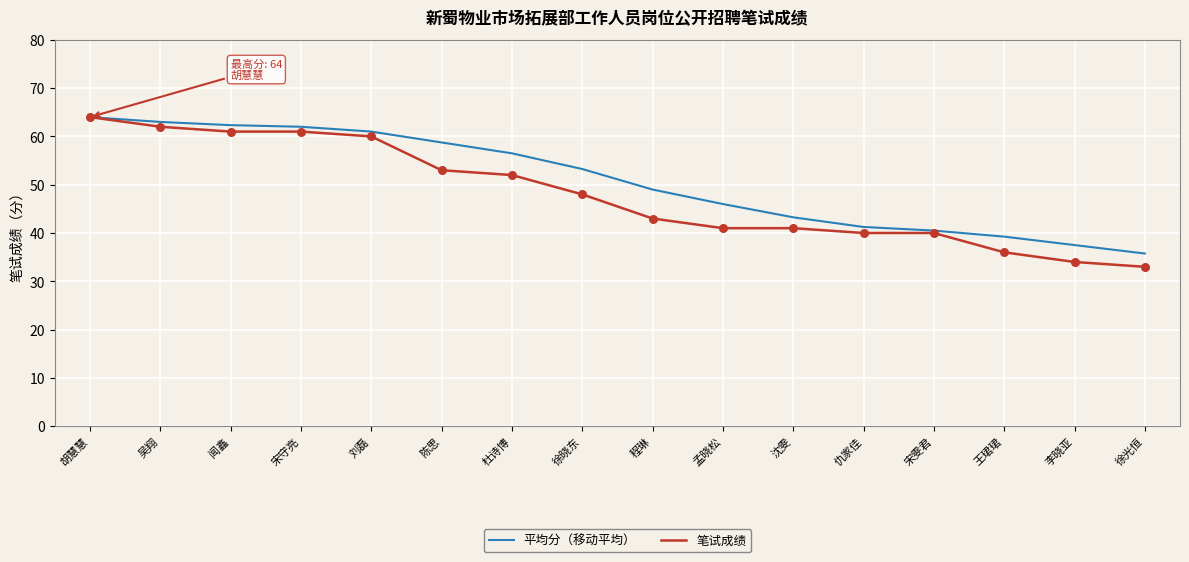

At how many categories does at least one series exceed 57?

6